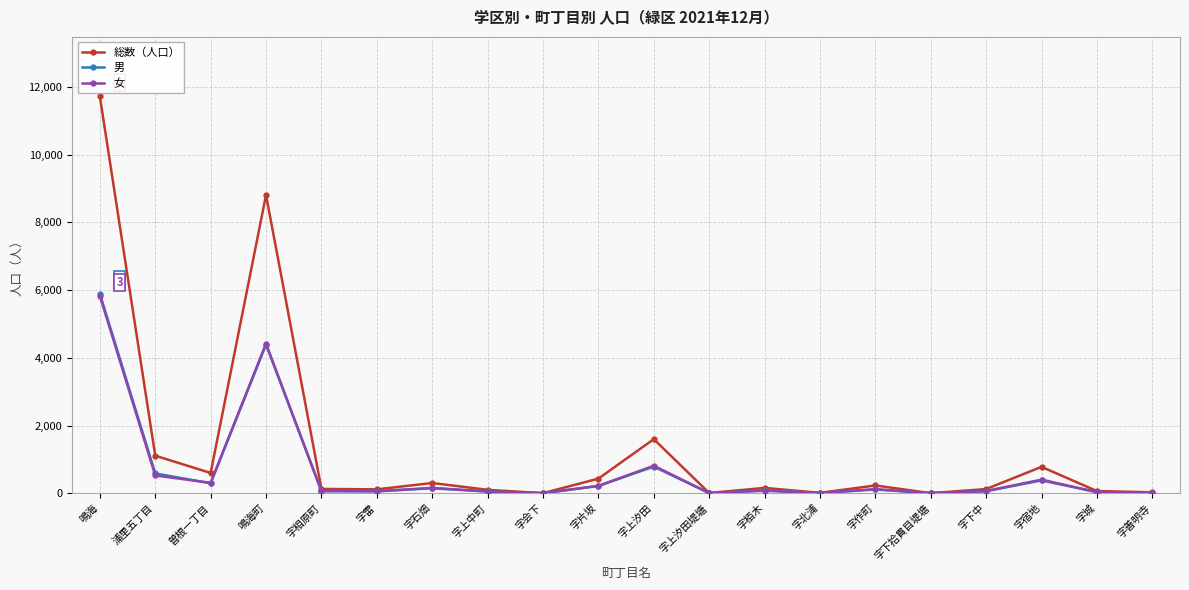

What is the sum of the 女 values at 鳴海町 and 字宿地?

4819